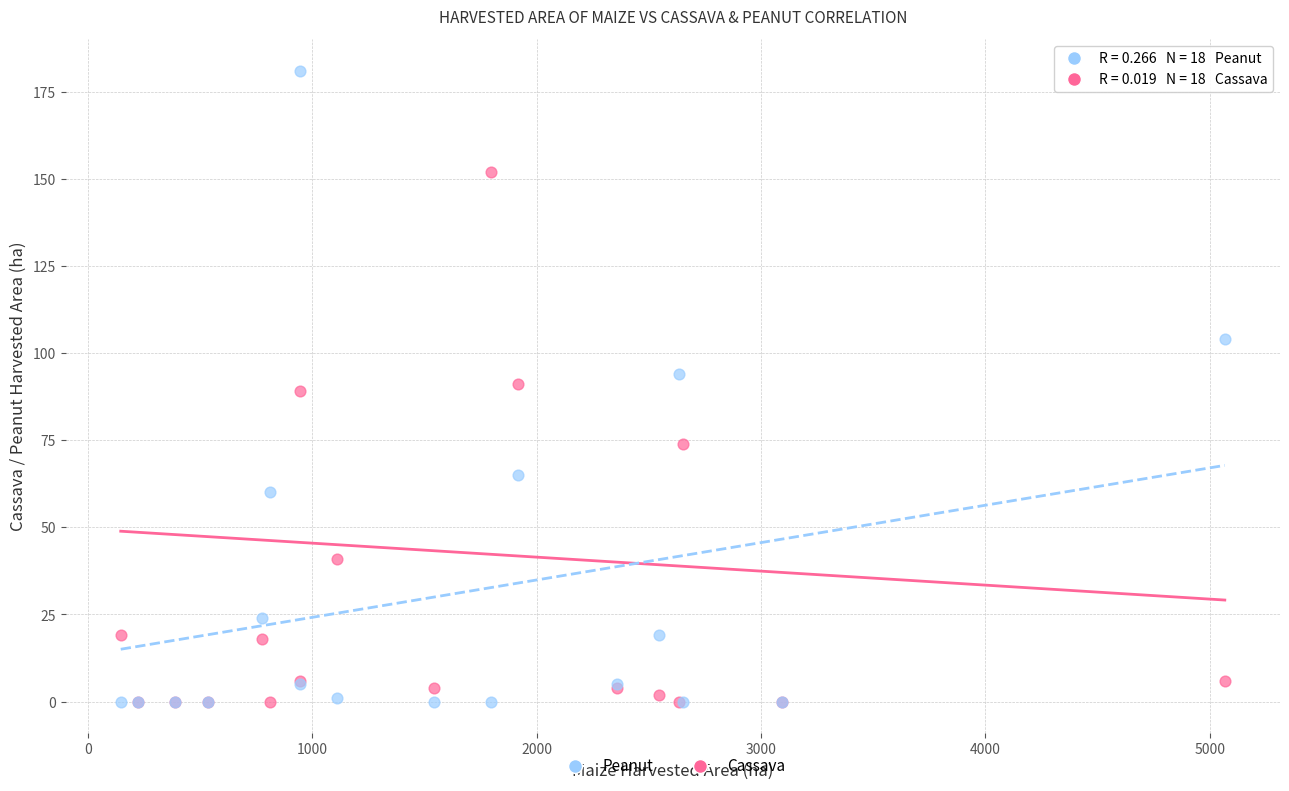

What are all the series names shown in the legend?

Peanut, Cassava